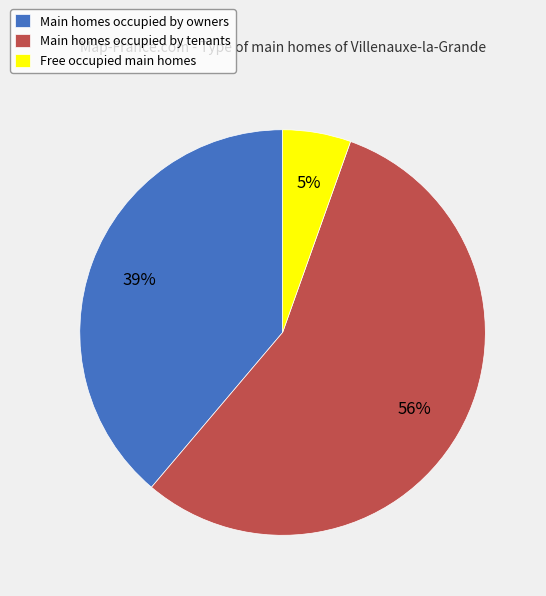

Combined, do Main homes occupied by tenants and Main homes occupied by owners account for over 50%?

Yes